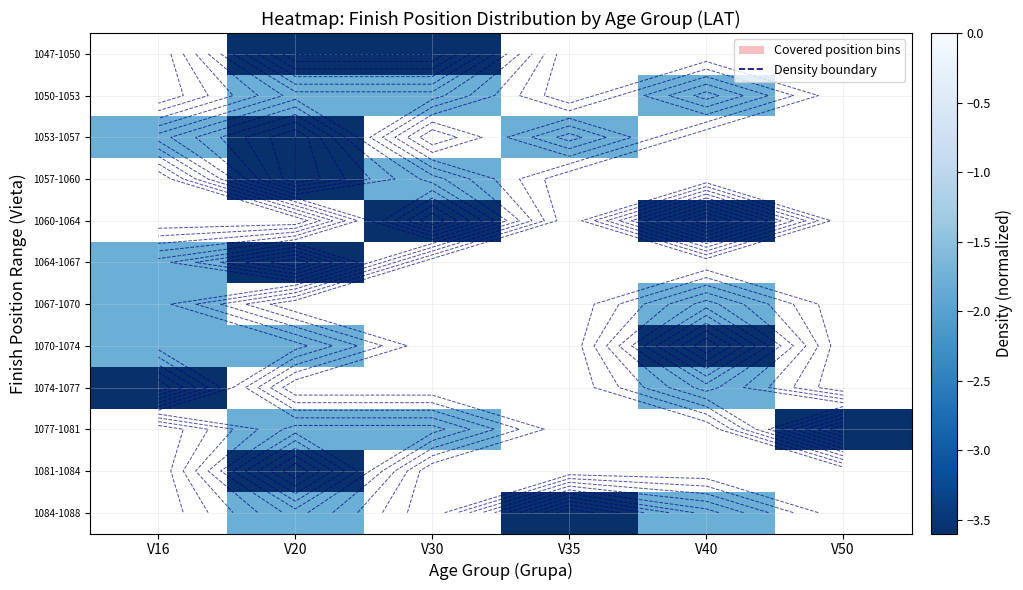

How many categories are shown in the chart?

6